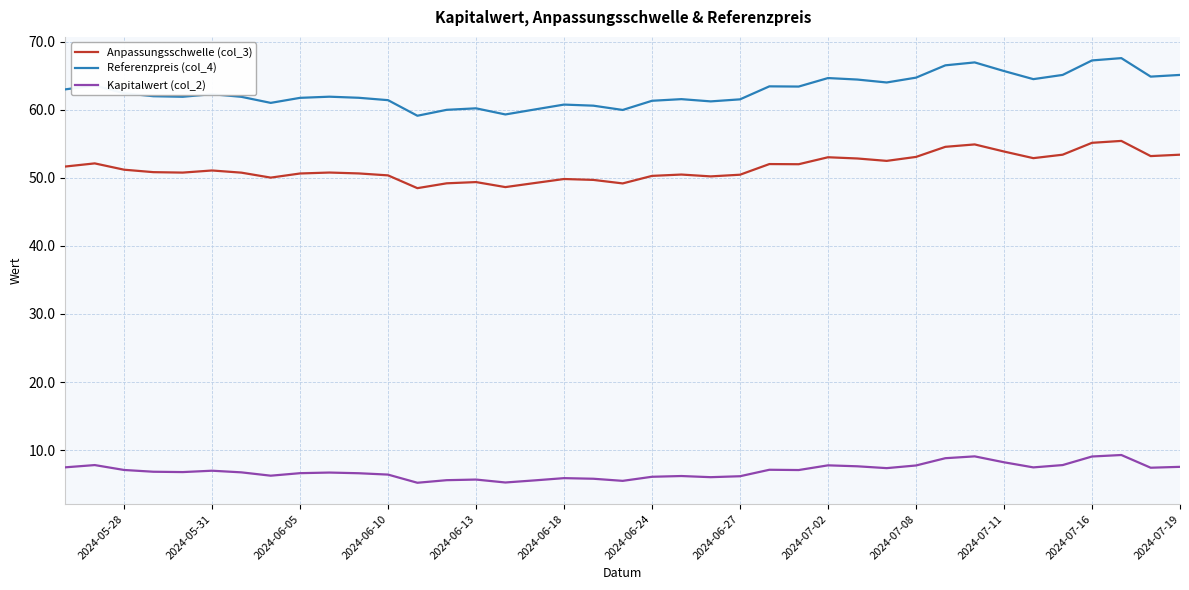

True or false: Referenzpreis (col_4) and Kapitalwert (col_2) cross at least once.

False